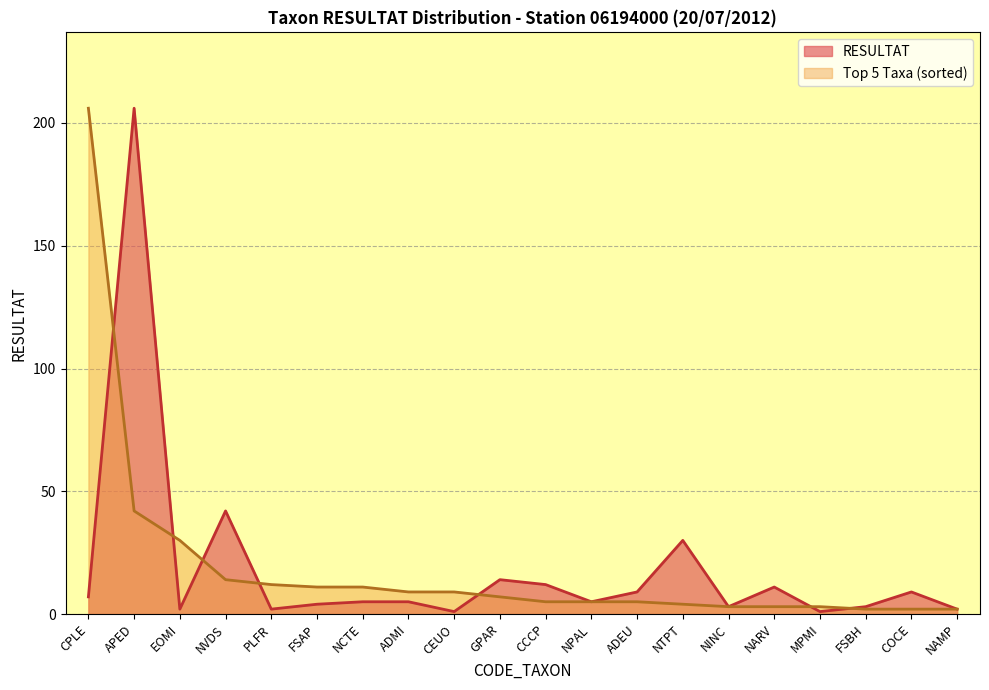

Reading right to left, transcribe all the data shown in this chart.

RESULTAT: 2	9	3	1	11	3	30	9	5	12	14	1	5	5	4	2	42	2	206	7
Top 5 Taxa: 2	2	2	3	3	3	4	5	5	5	7	9	9	11	11	12	14	30	42	206